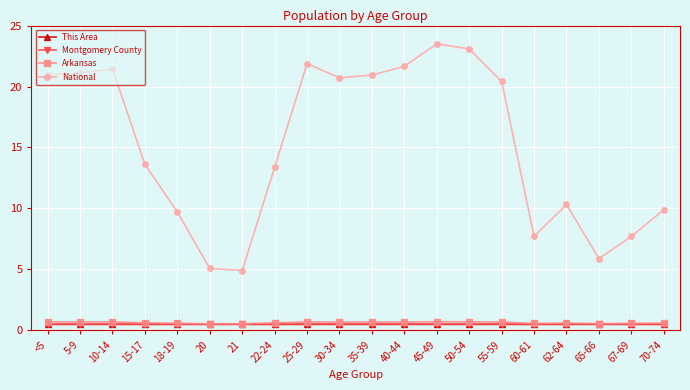

What is the label of the 8th point from the right?

45-49